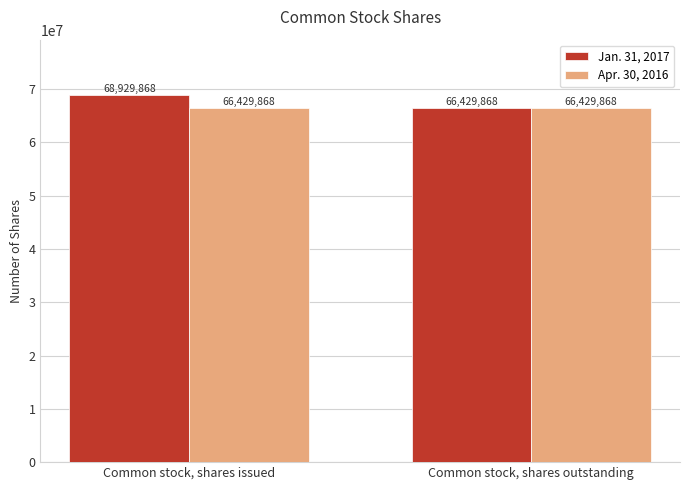

What is the sum of all Jan. 31, 2017 values?

135359736